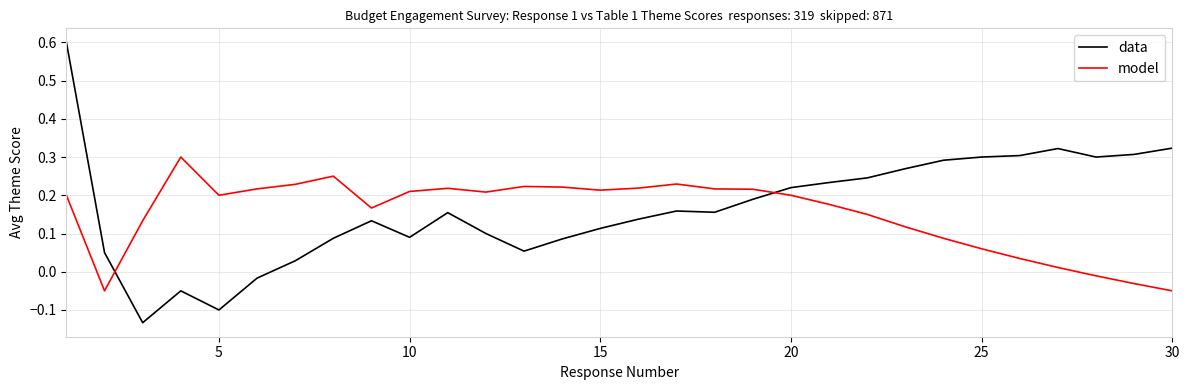

What is the maximum value for data?

0.6